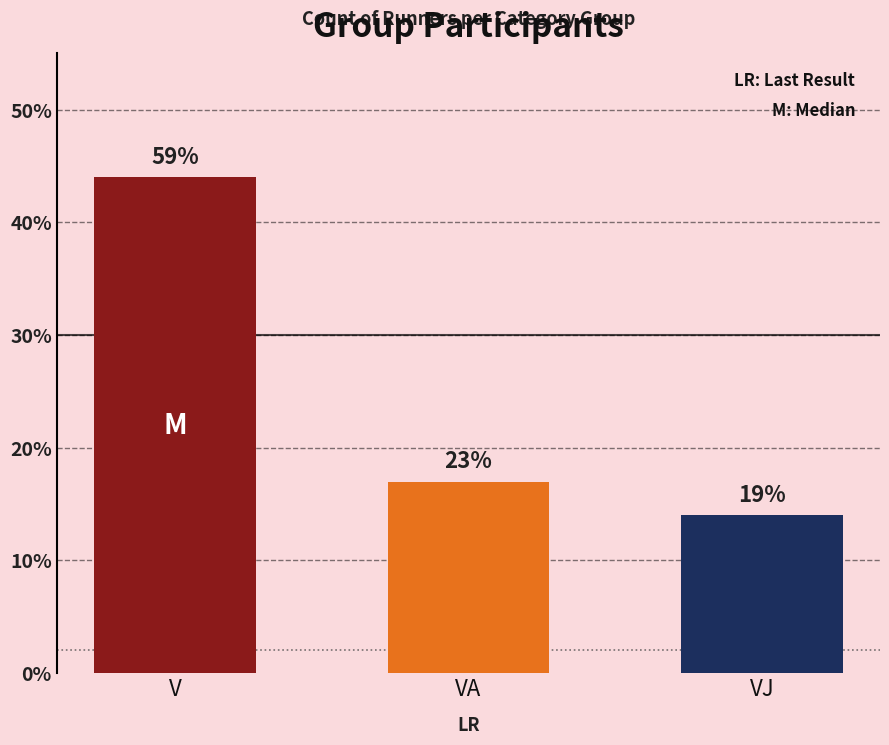

What is the difference between the values at V and VJ?

30